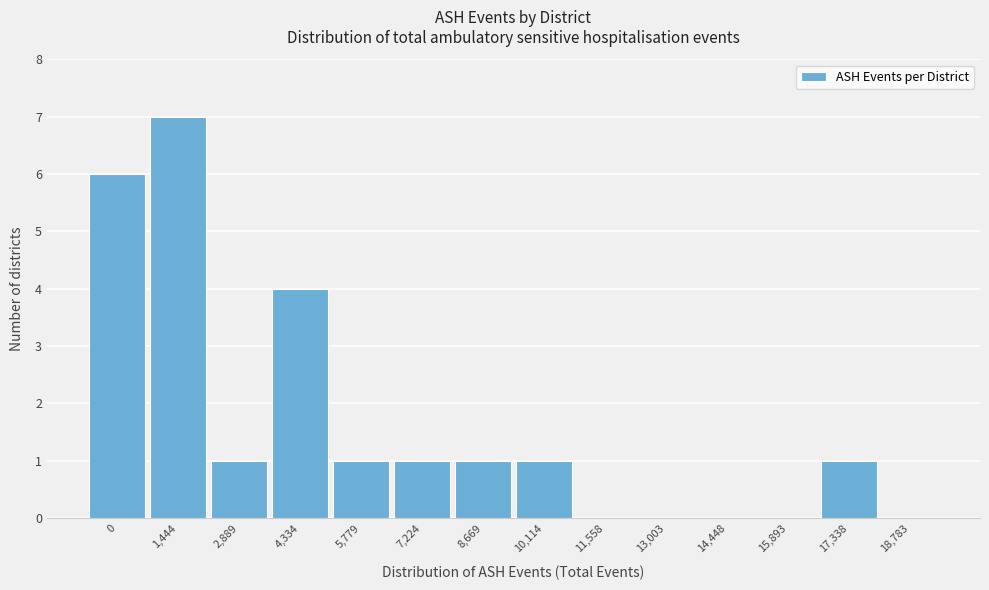

Reading left to right, transcribe all the data shown in this chart.

0=6	1,444=7	2,889=1	4,334=4	5,779=1	7,224=1	8,669=1	10,114=1	11,558=0	13,003=0	14,448=0	15,893=0	17,338=1	18,783=0